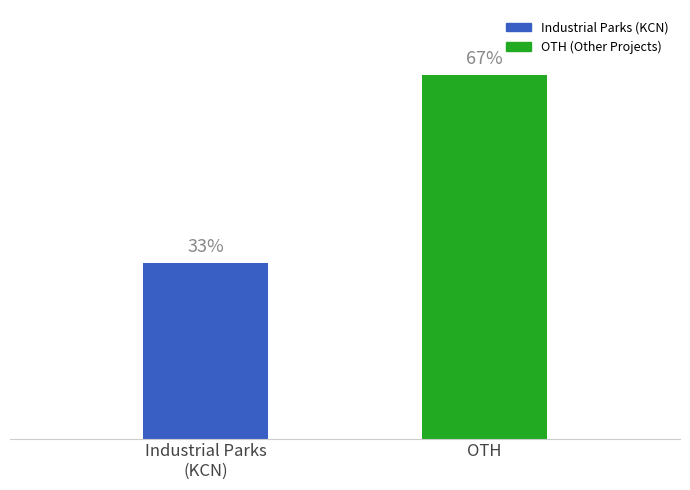

Are the bars horizontal?

No